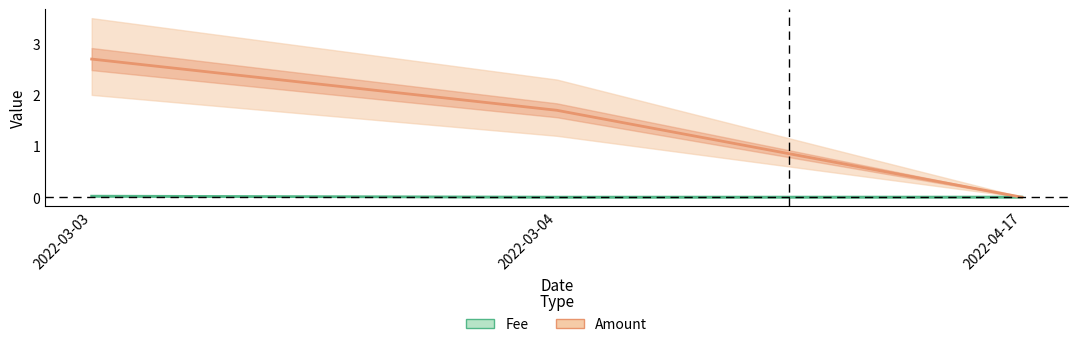

True or false: Fee has a value of 0.0 at 2022-03-04.

True